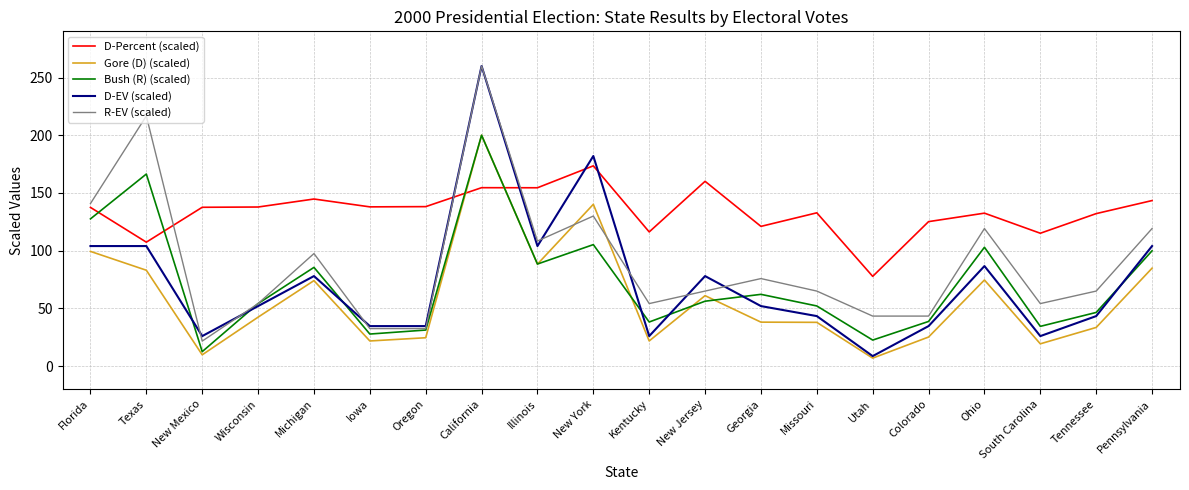

Is this an area chart (filled region under the line)?

No